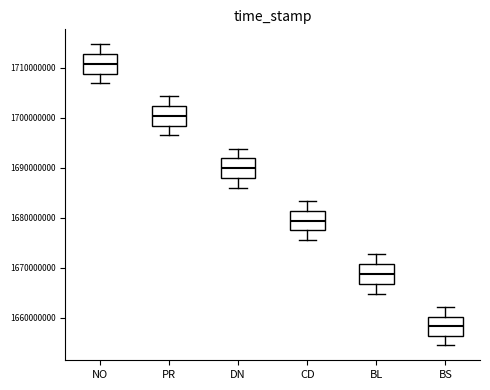

Where does the lower whisker of the box for DN end on the y-axis? The values are not printed on the chart, so give them approximately, as read against the axis.

1686000000